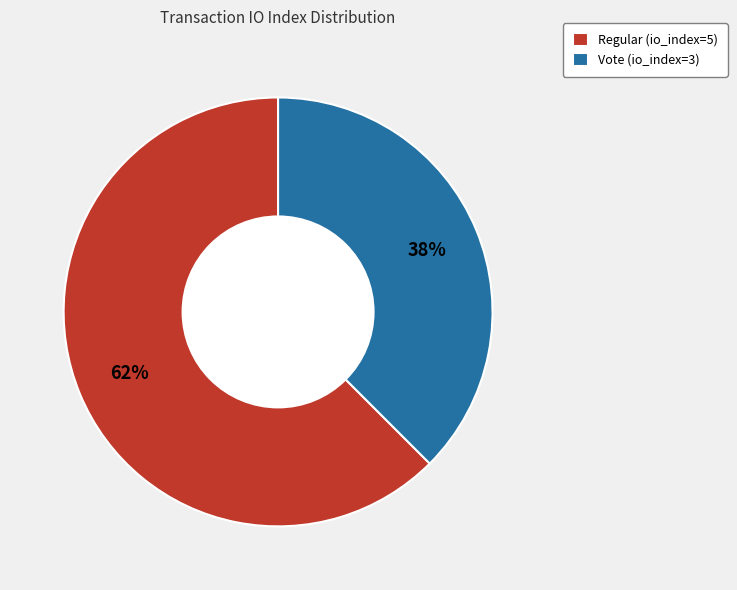

How many segments does this pie chart have?

2